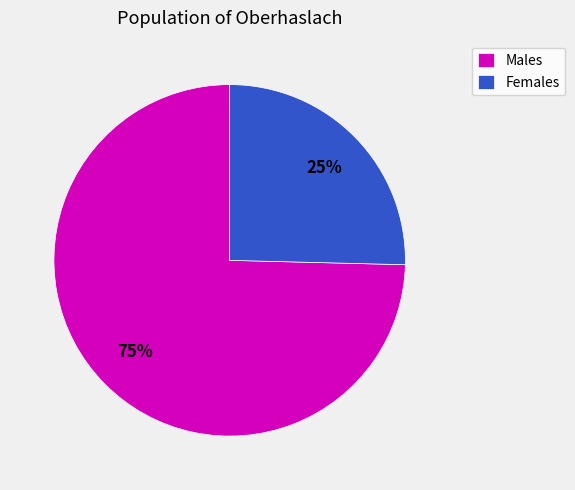

Rank the categories by value from lowest to highest.

Females, Males